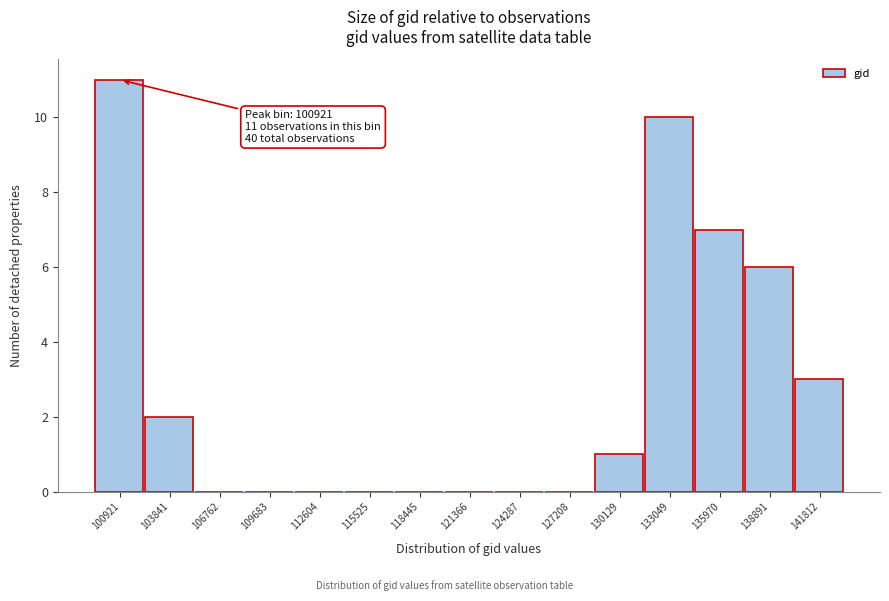

Reading left to right, what are all the values shown in this chart?

100921=11	103841=2	106762=0	109683=0	112604=0	115525=0	118445=0	121366=0	124287=0	127208=0	130129=1	133049=10	135970=7	138891=6	141812=3